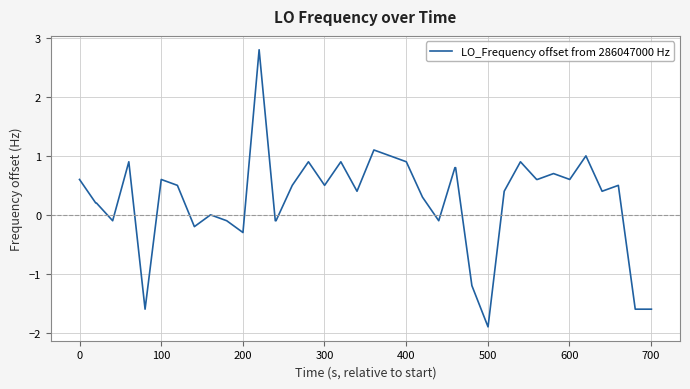

How many lines are shown in the chart?

1